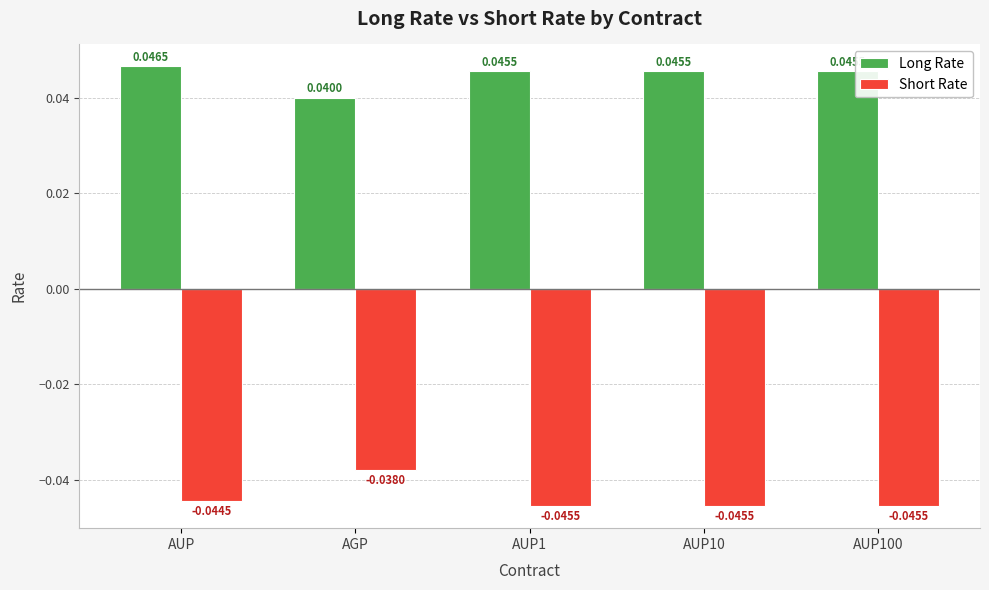

Is the value of Short Rate at AGP greater than the value of Long Rate at AUP10?

No